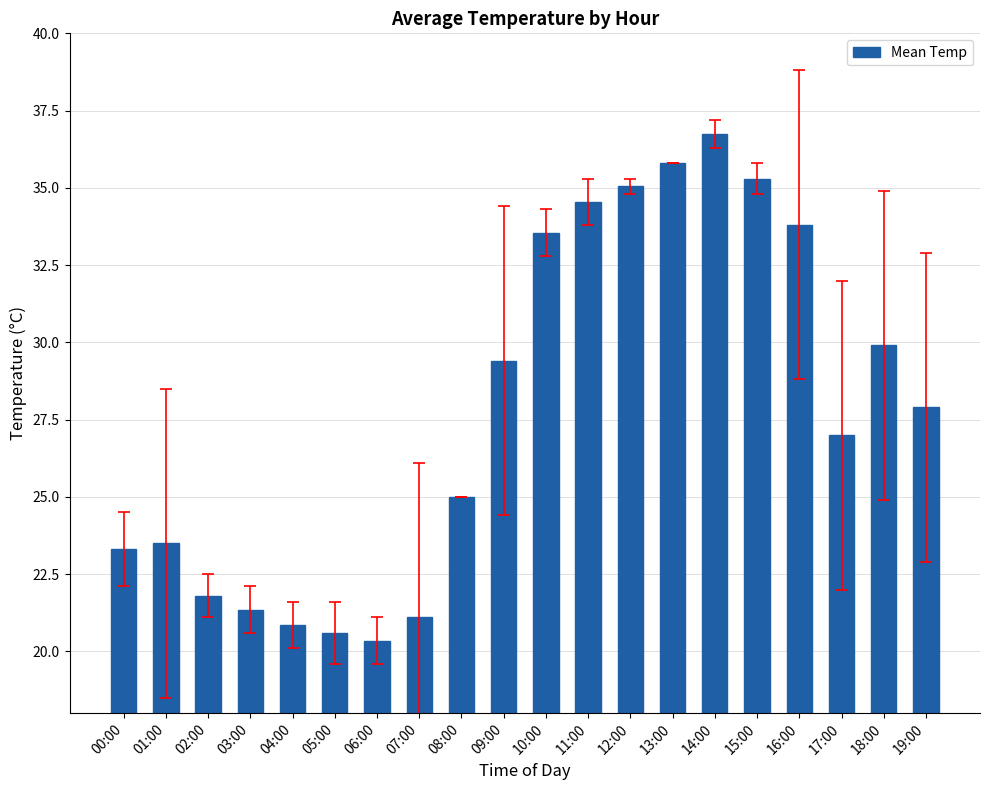

What is the difference between the maximum and minimum values?

16.4